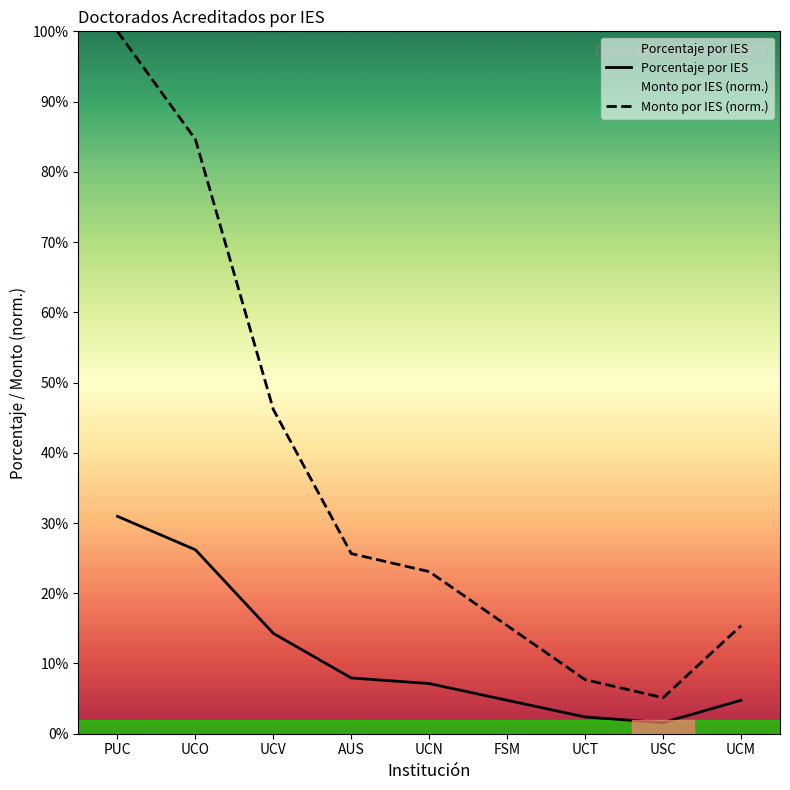

What is the label of the 4th point from the left?

AUS